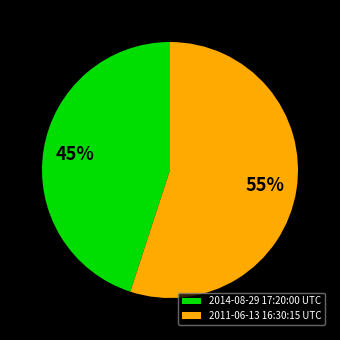

Between 2014-08-29 17:20:00 UTC and 2011-06-13 16:30:15 UTC, which is larger?

2011-06-13 16:30:15 UTC